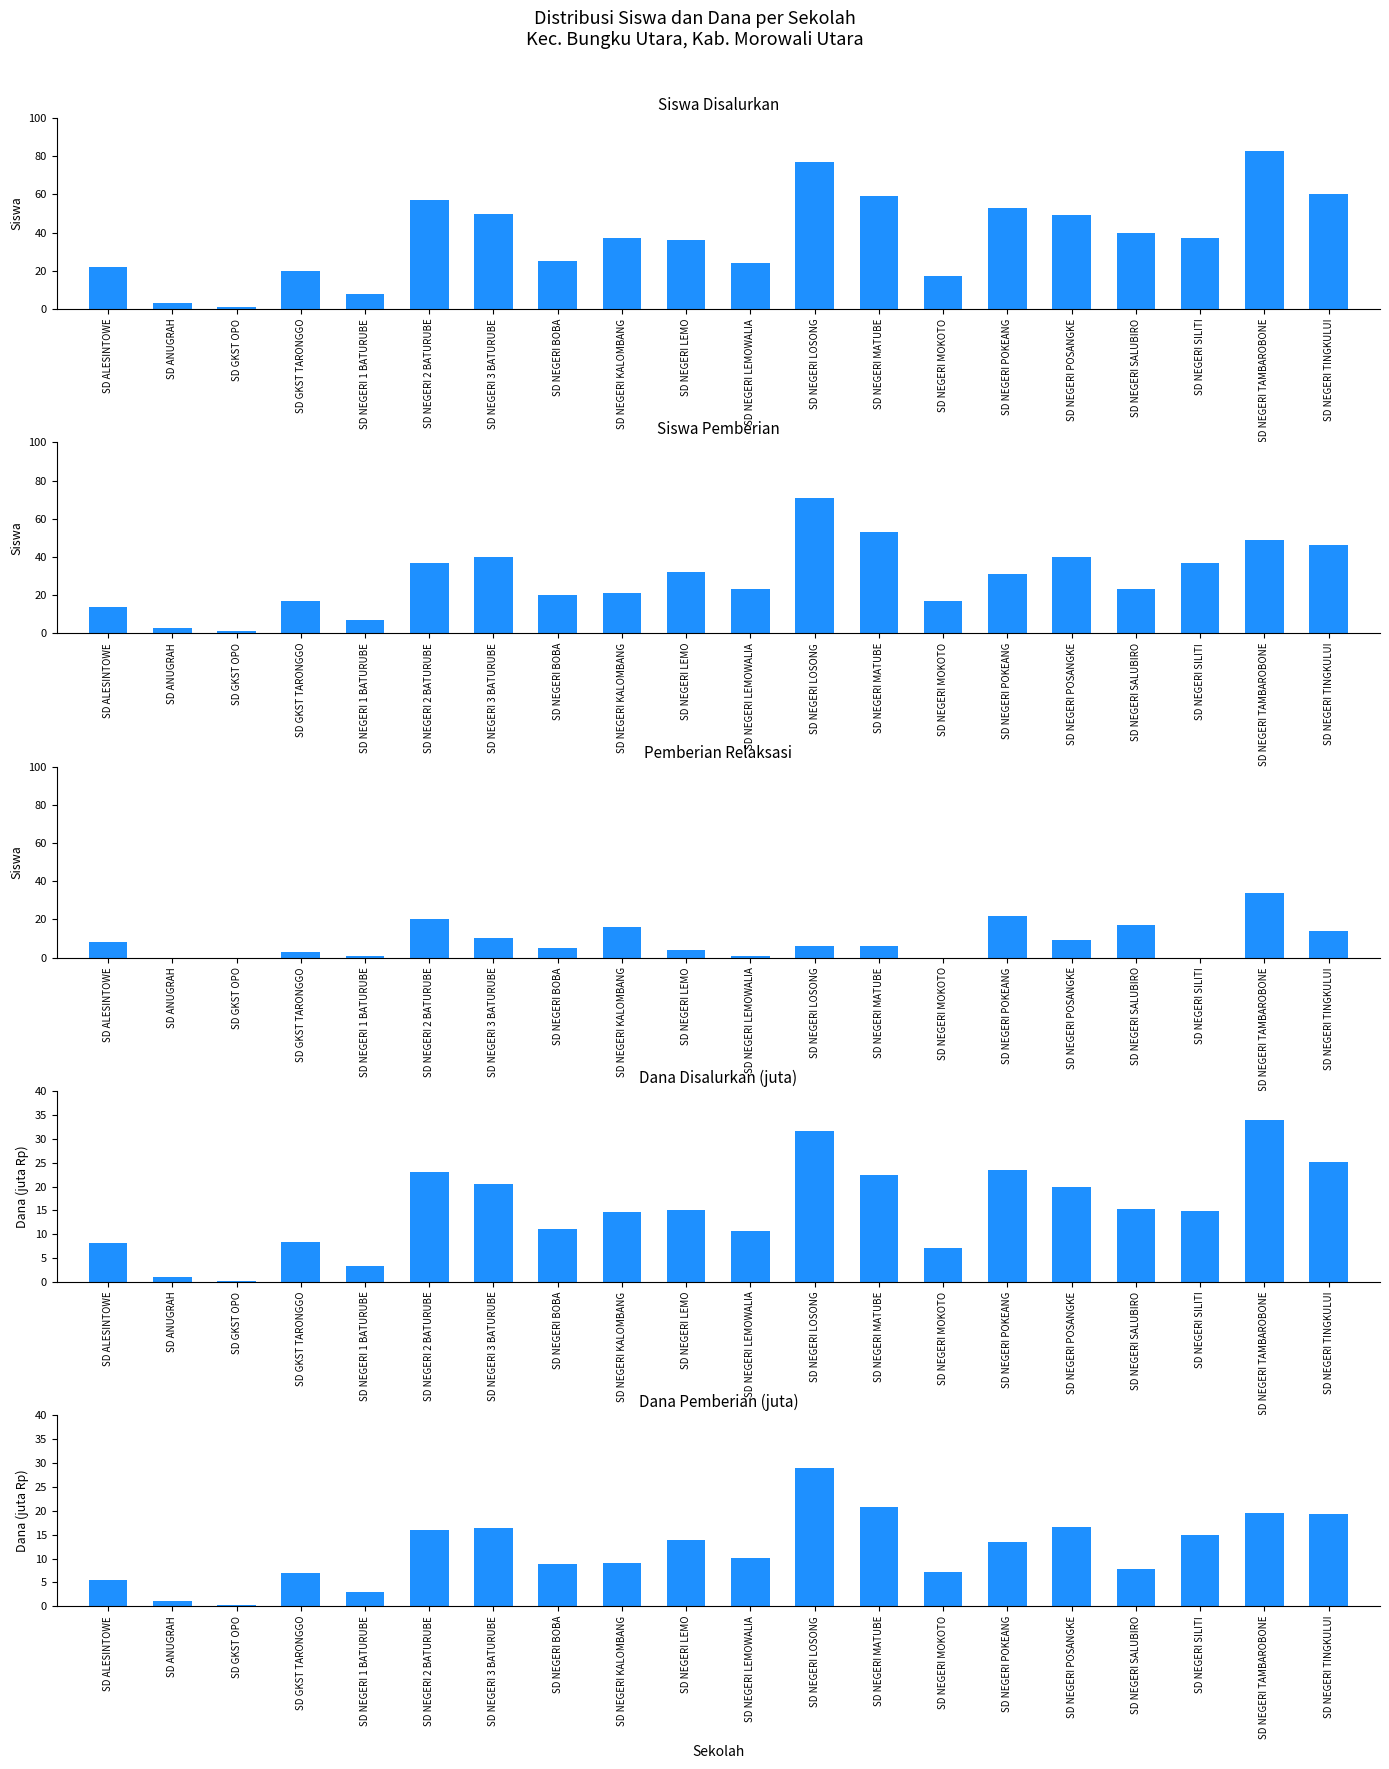

What is the label of the 16th bar from the right?

SD NEGERI 1 BATURUBE